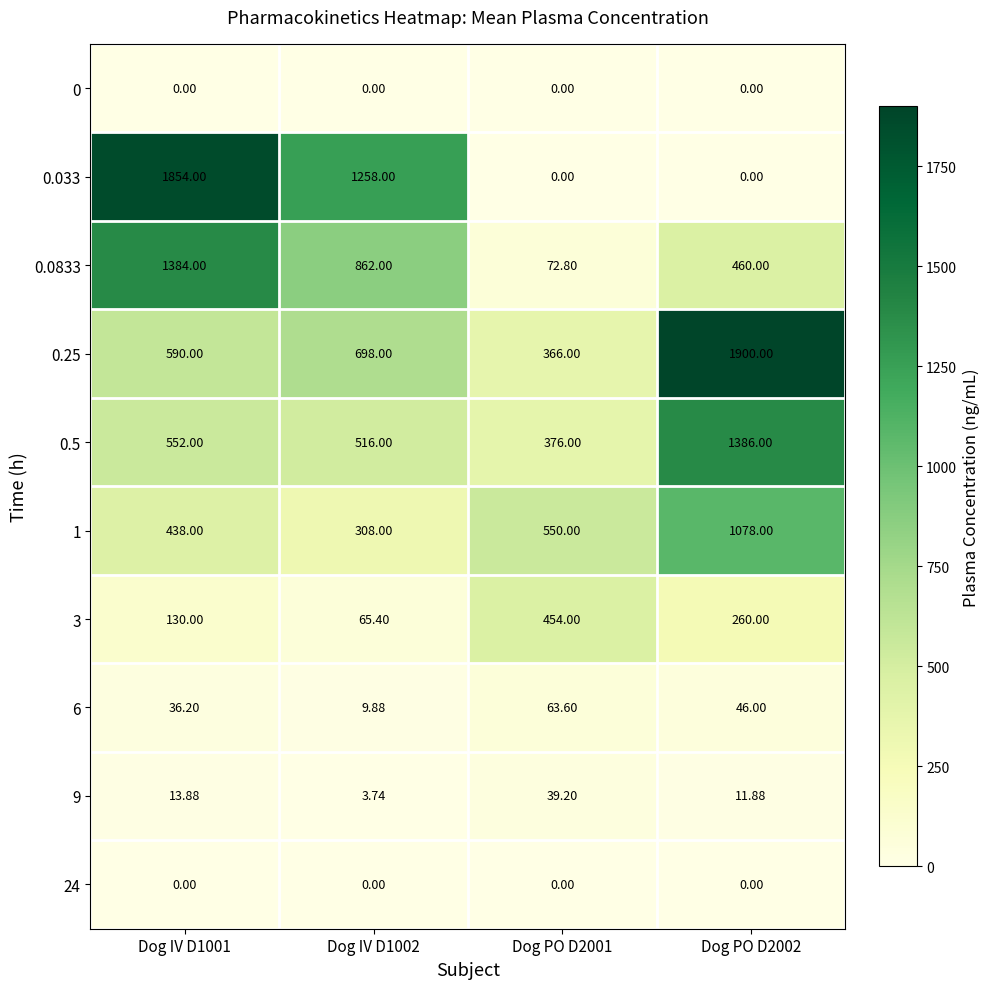

At how many categories does at least one series exceed 1079?

3